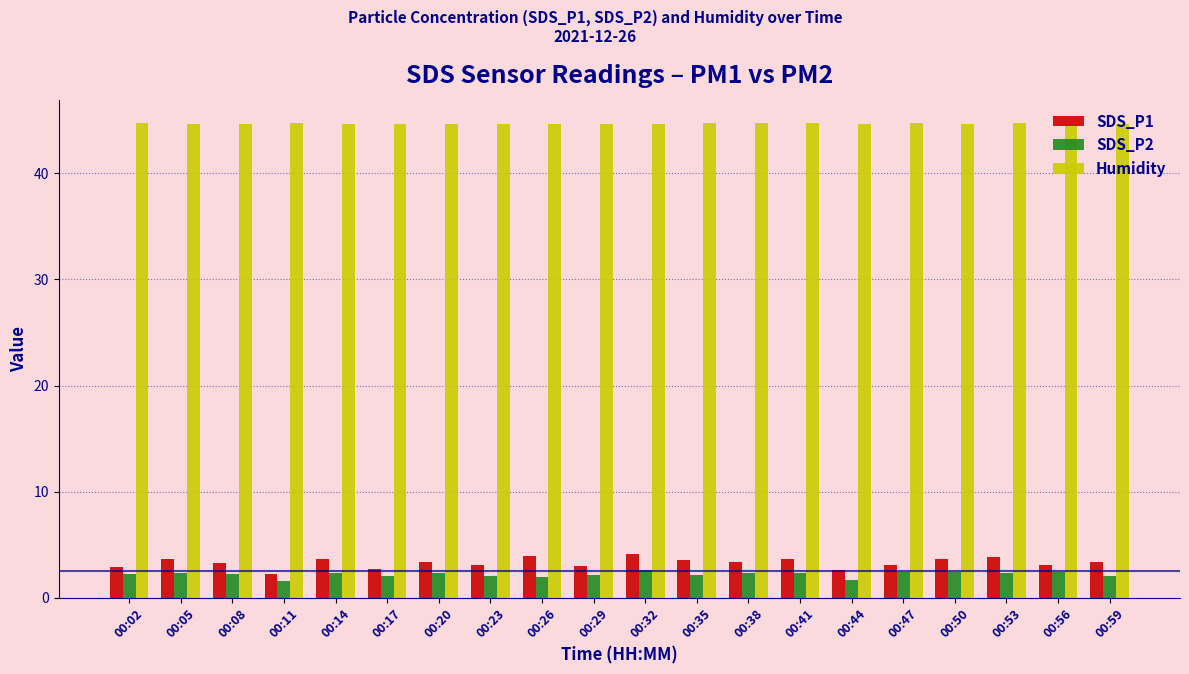

What value does the Humidity series have at 00:47?

44.7